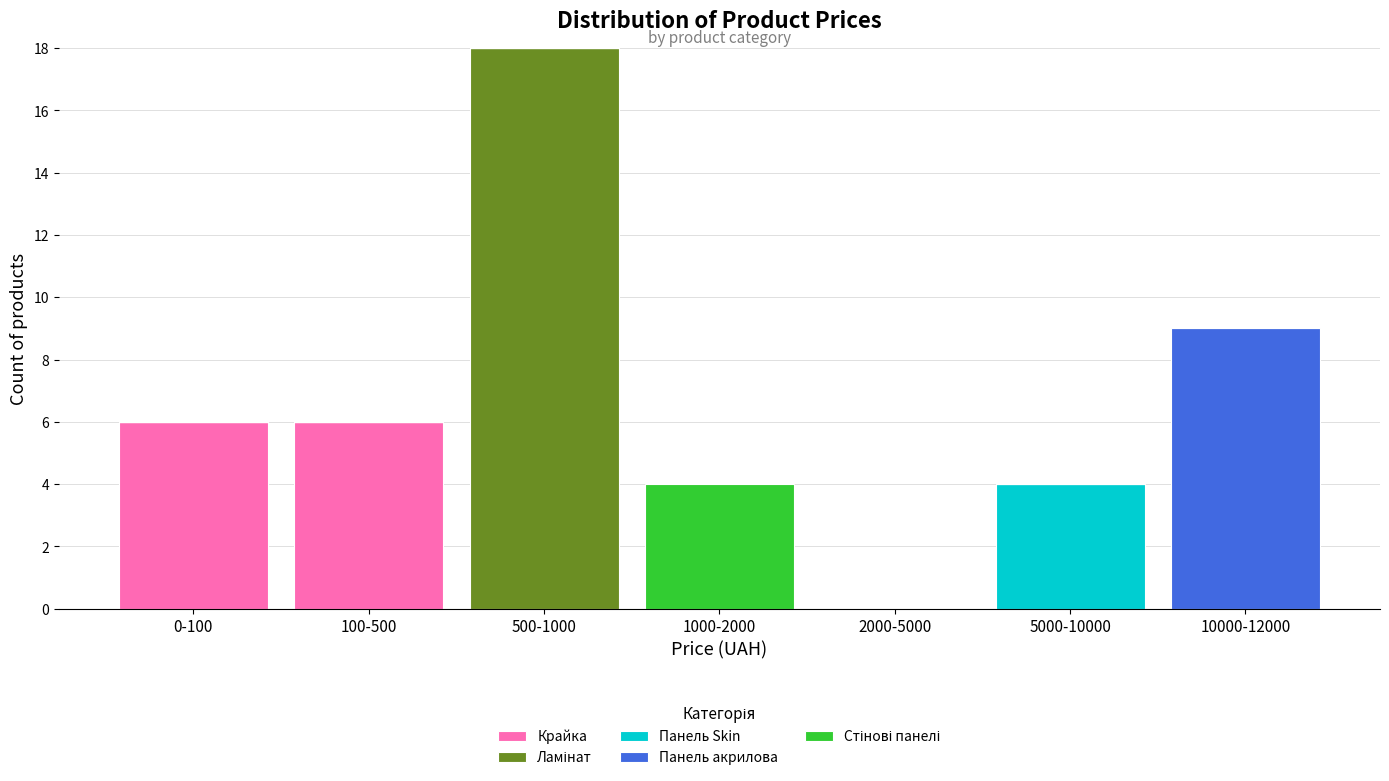

Is it true that Крайка equals 0 at 2000-5000?

True